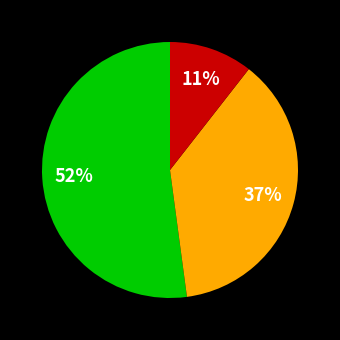

Does any single category account for the majority?

Yes